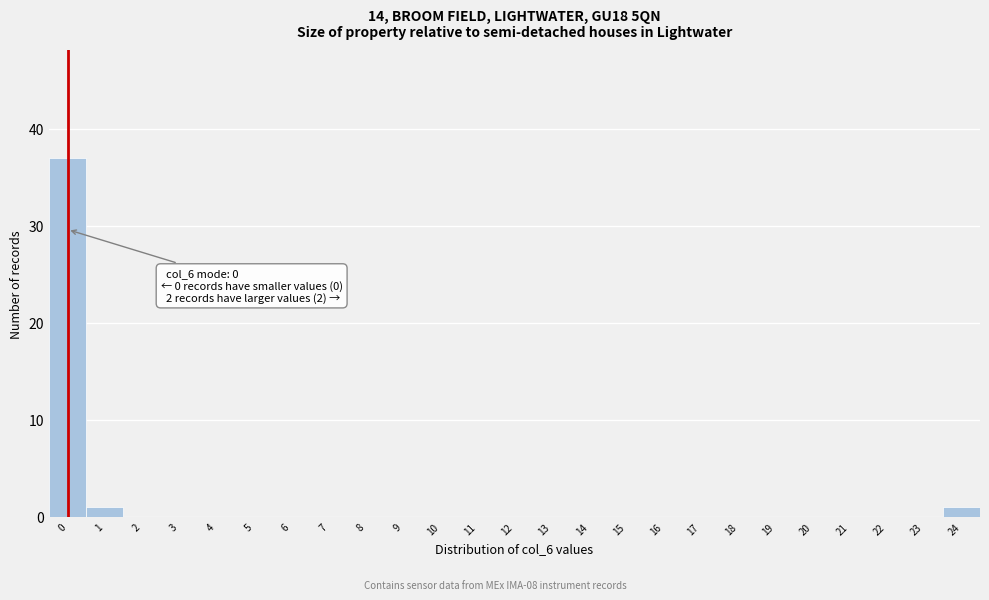

Reading left to right, transcribe all the data shown in this chart.

0=37	1=1	2=0	3=0	4=0	5=0	6=0	7=0	8=0	9=0	10=0	11=0	12=0	13=0	14=0	15=0	16=0	17=0	18=0	19=0	20=0	21=0	22=0	23=0	24=1